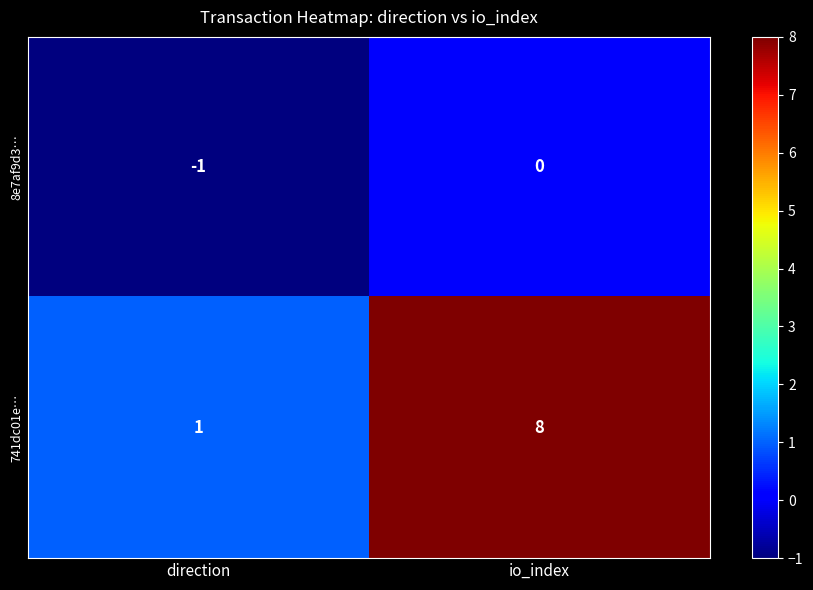

Rank the series by their average value, from lowest to highest.

8e7af9d3…, 741dc01e…